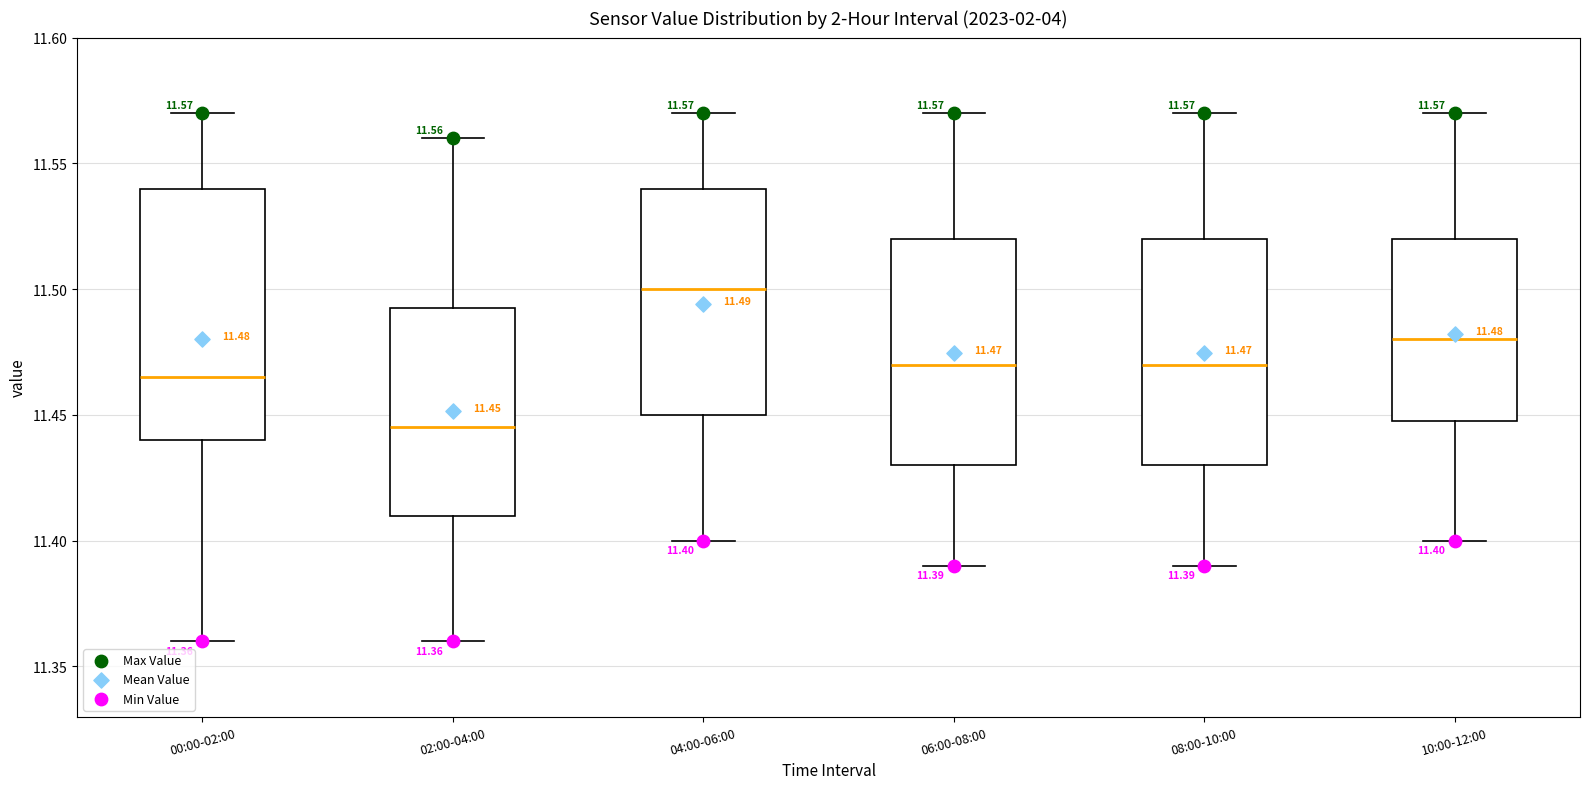

Which box has the highest median line?

04:00-06:00